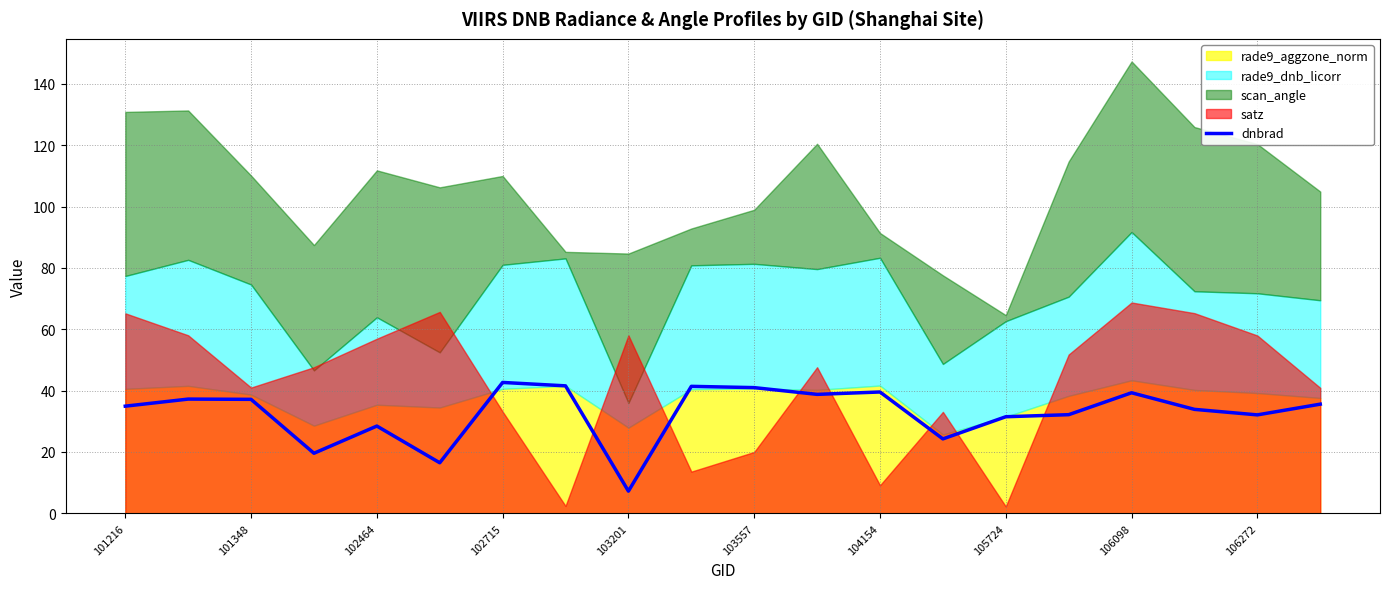

True or false: dnbrad has a value of 31.5 at 105724.

True